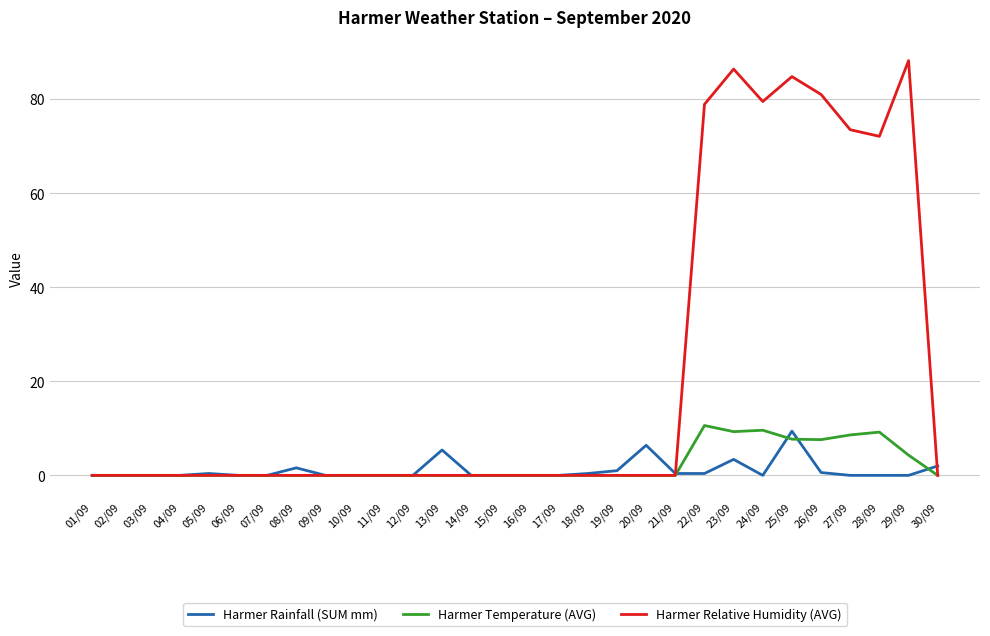

The Harmer Temperature (AVG) series shows 0.0 at 09/09. True or false?

True